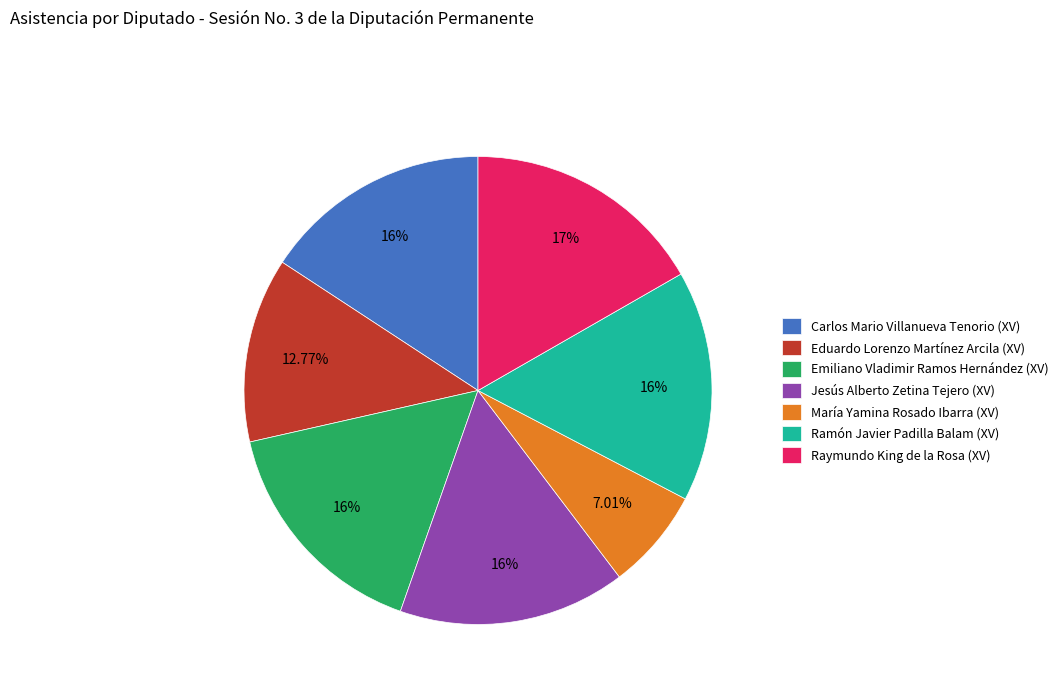

Between Raymundo King de la Rosa (XV) and María Yamina Rosado Ibarra (XV), which is larger?

Raymundo King de la Rosa (XV)